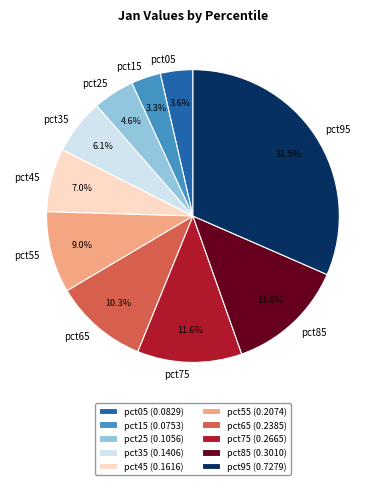

Combined, do pct55 and pct65 account for over 50%?

No